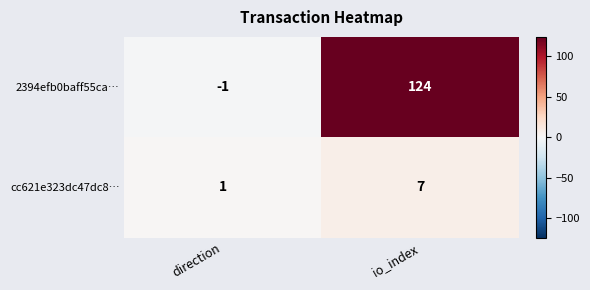

At which label is 2394efb0baff55ca… closest to 61?

direction